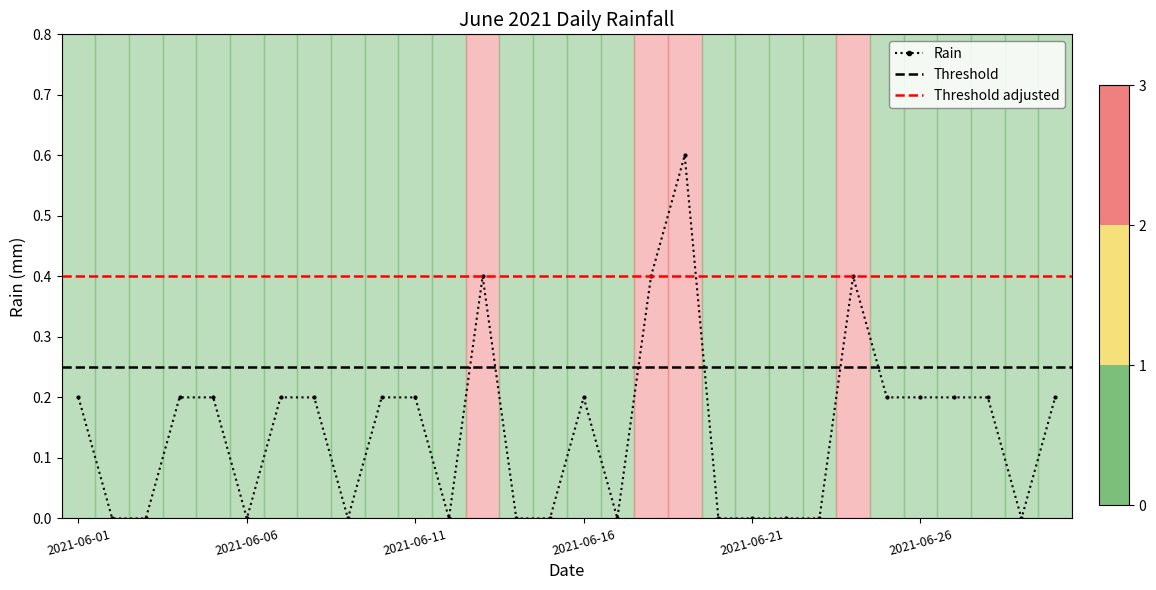

Where is the first local minimum?

2021-06-06